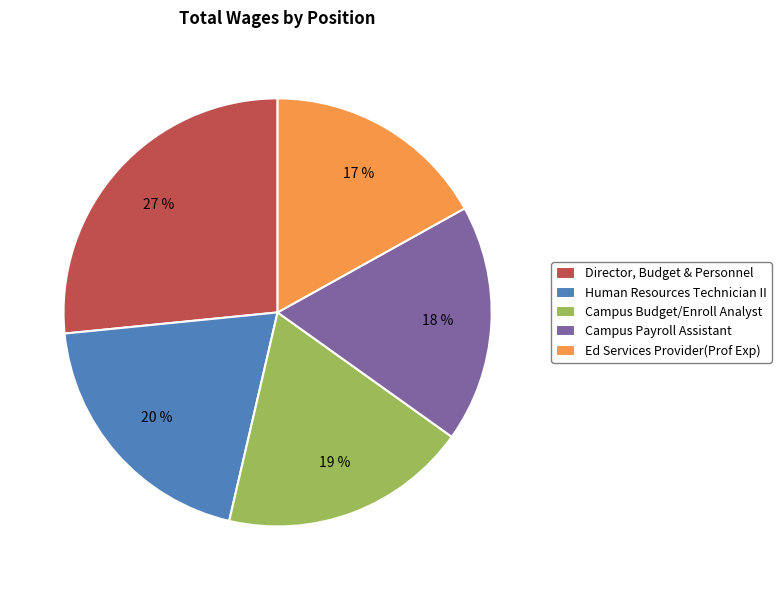

To the nearest percent, what is the average slice percentage?

20%